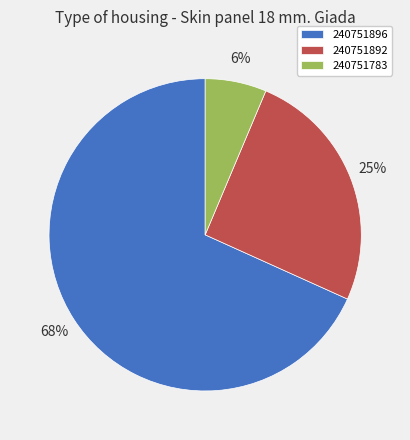

Do 240751892 and 240751783 together represent more than half of the pie?

No